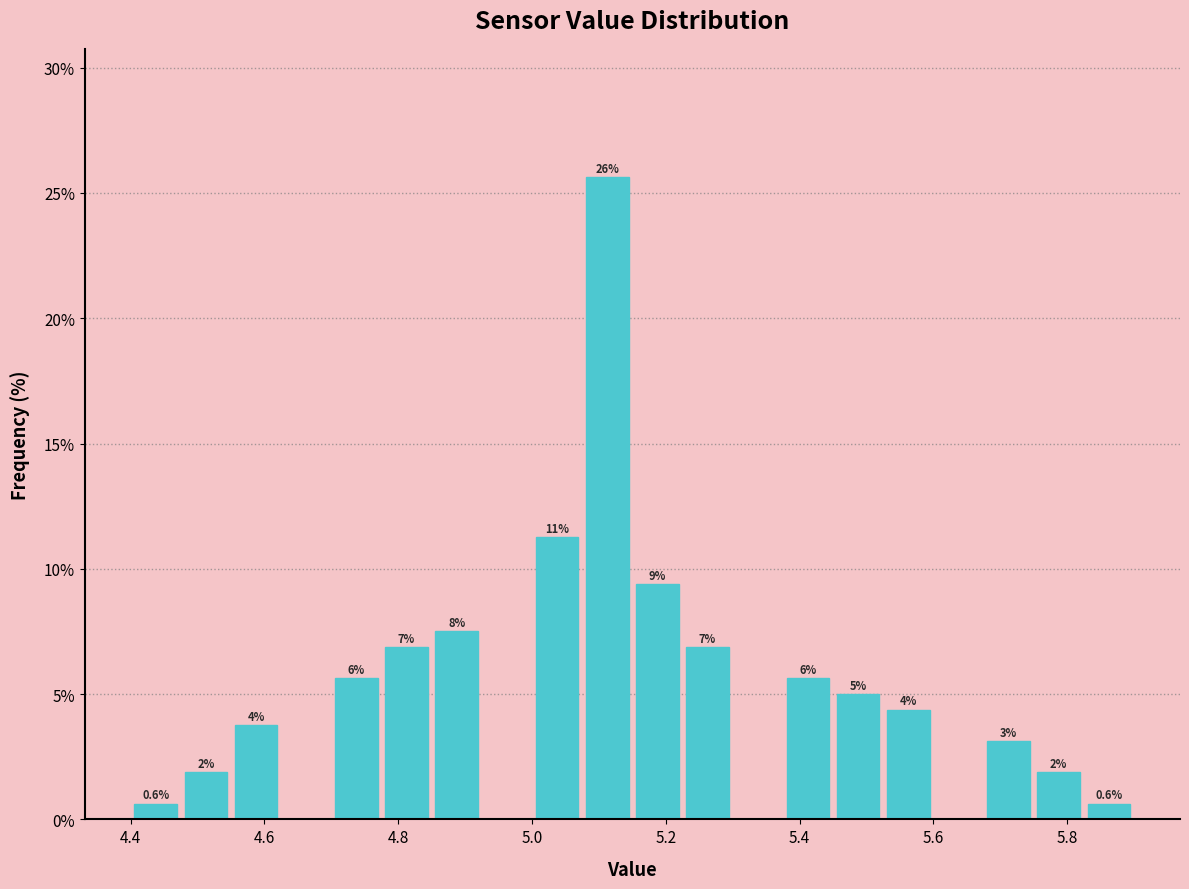

Read against the x-axis, roughly where is the centre of the tallest bar?

5.12